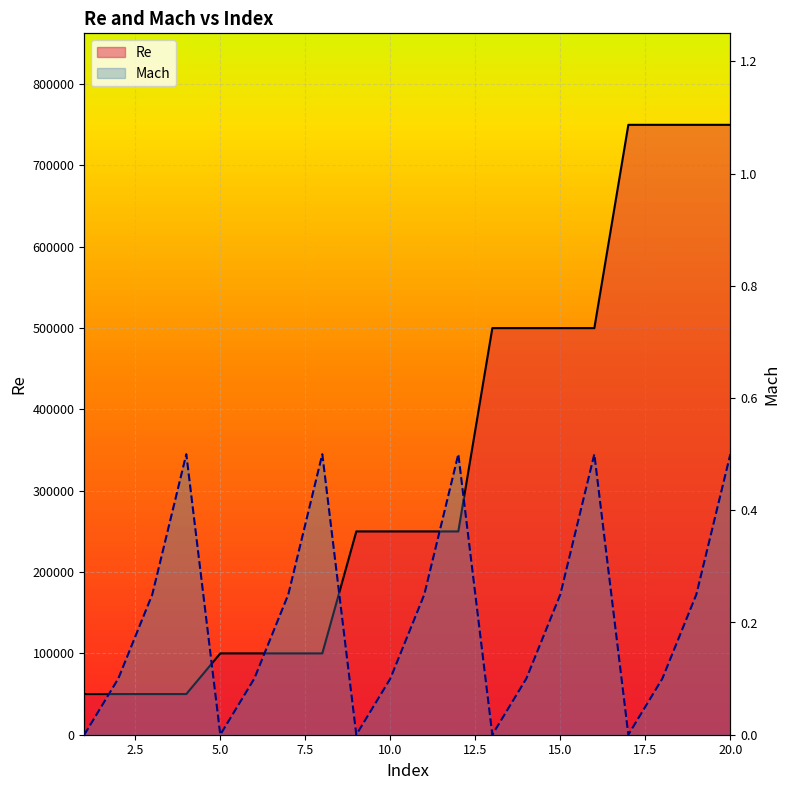

True or false: Re and Mach cross at least once.

False